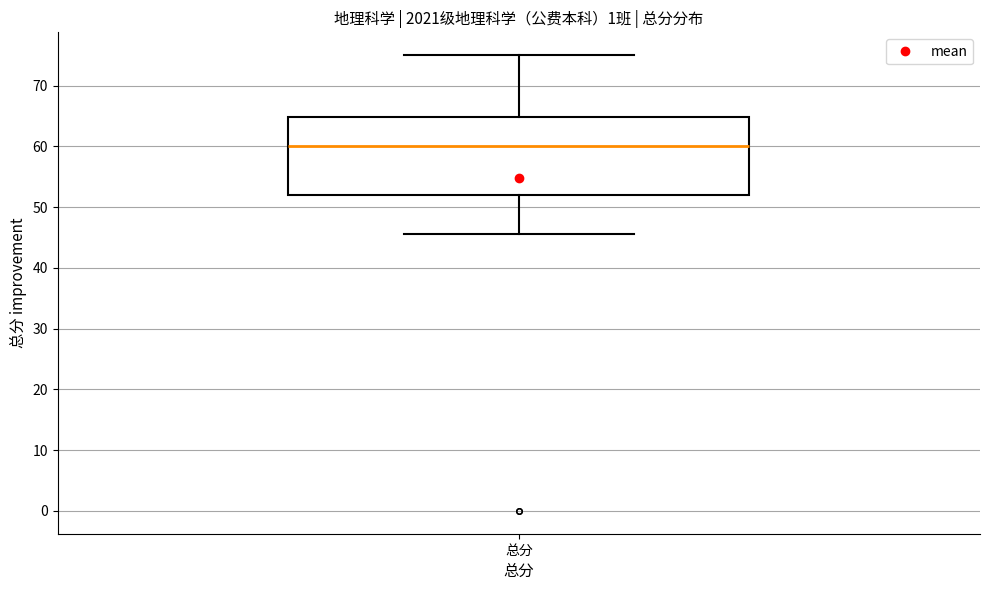

Where does the median line of the box for 总分 sit on the y-axis? The values are not printed on the chart, so give them approximately, as read against the axis.

60